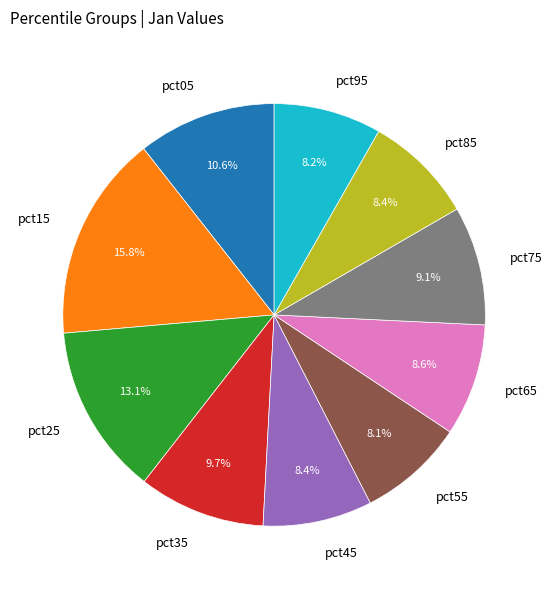

What percentage is the pct55 slice, to the nearest percent?

8%